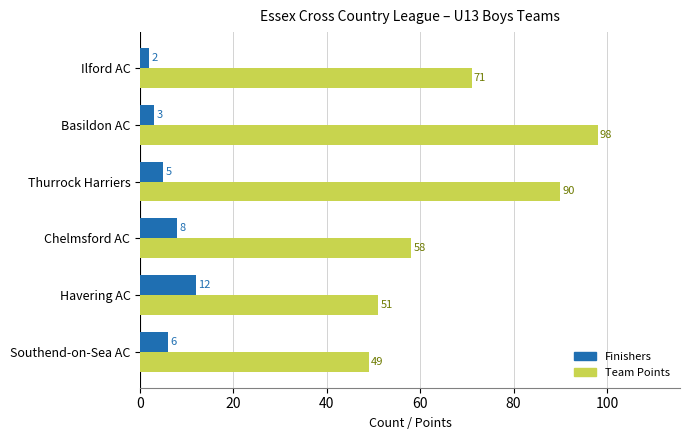

Which series has the largest total across all categories?

Team Points